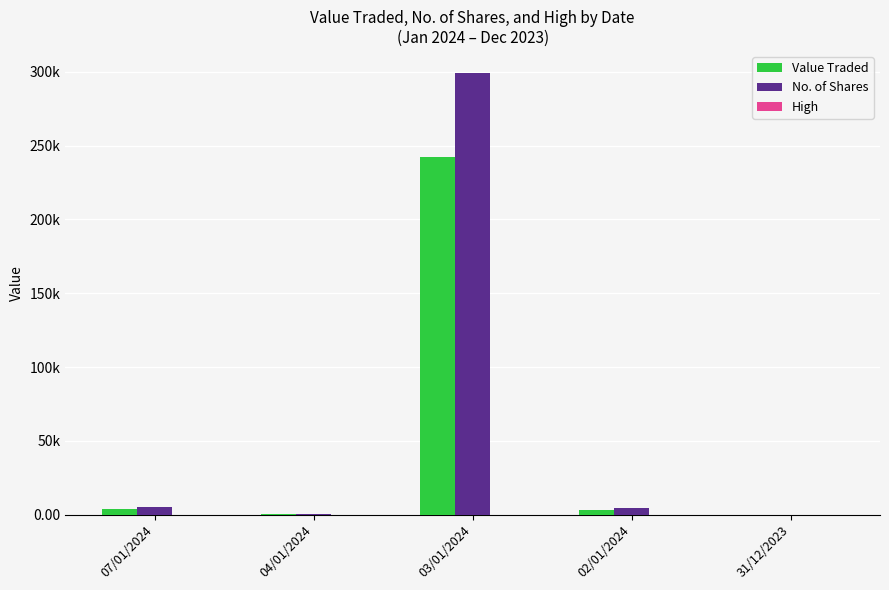

What is the lowest value of the Value Traded series?

12.0